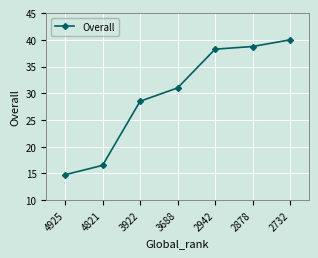

At which label is the value closest to 27?

3922